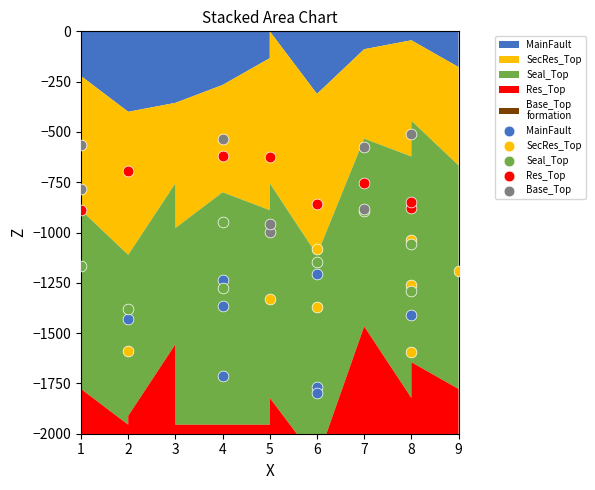

Which series reaches the maximum Y coordinate?

Base_Top